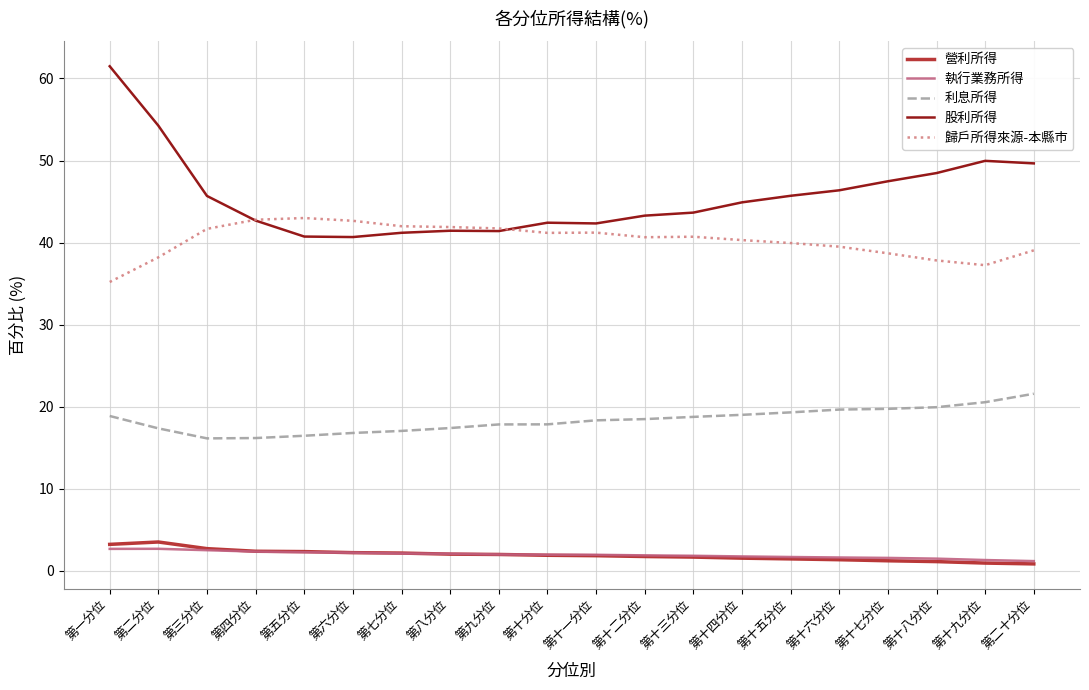

What is the maximum value for 執行業務所得?

2.7